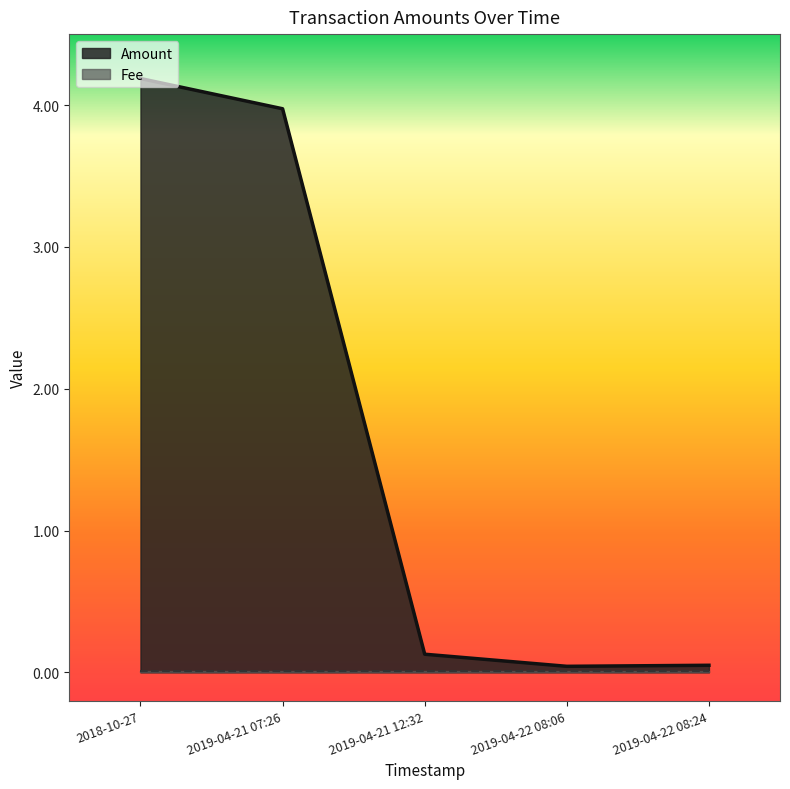

True or false: the data has more than 1 interior local peaks.

False